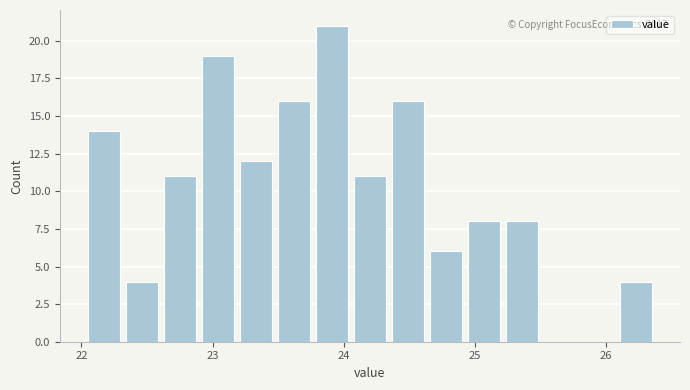

Read against the x-axis, roughly where is the centre of the tallest bar?

23.9